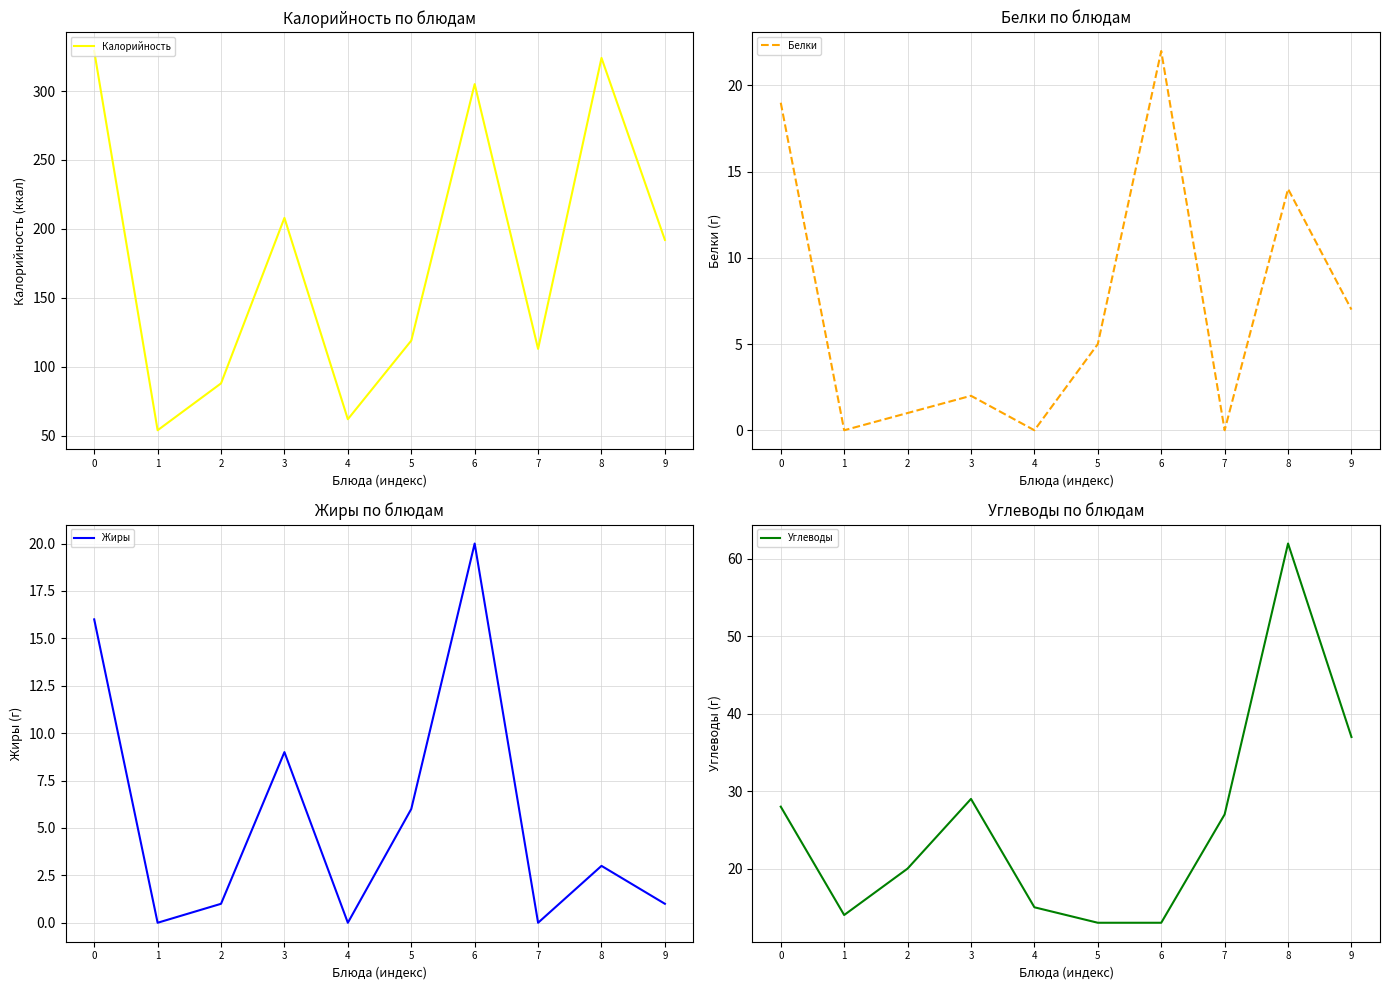

Is this an area chart (filled region under the line)?

No